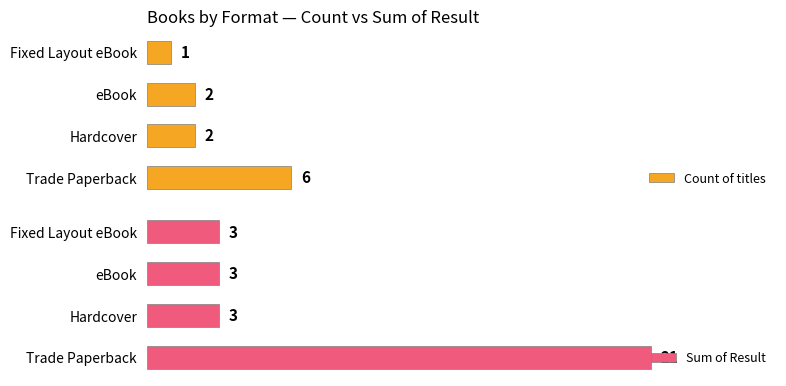

How many bars are there in each group?

2